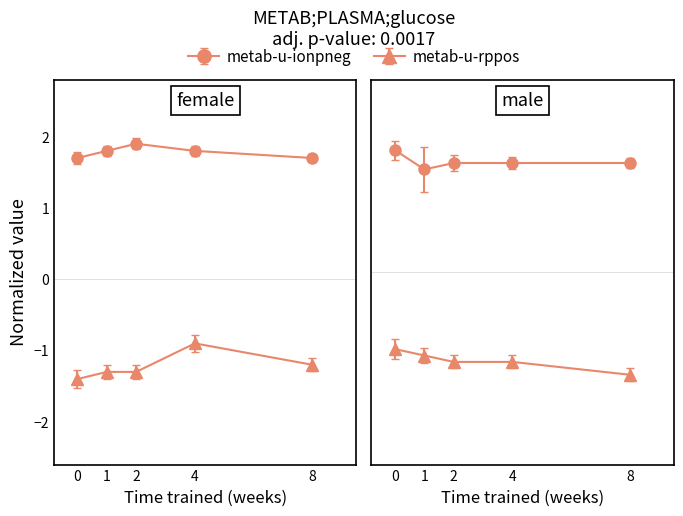

At how many categories does at least one series exceed -1?

5